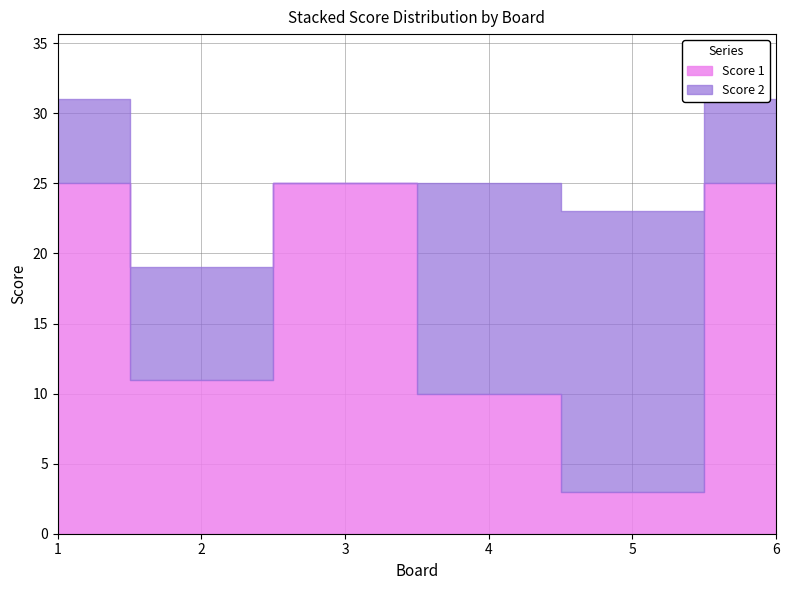

At which category does Score 2 reach its first local valley?

3